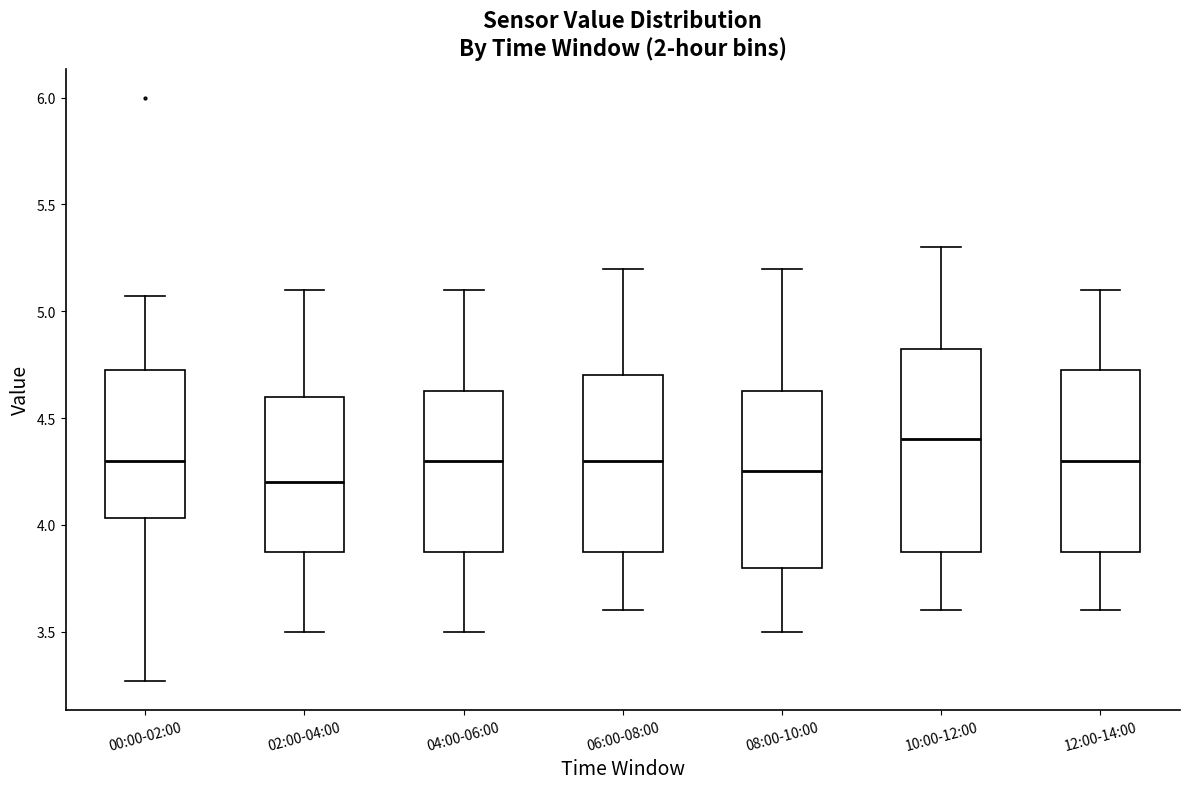

Reading left to right, read every box against the y-axis: the position of its median line, the range the box covers, and the ends of its whiskers. The values are not printed on the chart, so give them approximately, as read against the axis.

00:00-02:00: median 4.30, box 4.05 to 4.75, whiskers 3.25 to 5.05
02:00-04:00: median 4.20, box 3.90 to 4.60, whiskers 3.50 to 5.10
04:00-06:00: median 4.30, box 3.90 to 4.65, whiskers 3.50 to 5.10
06:00-08:00: median 4.30, box 3.90 to 4.70, whiskers 3.60 to 5.20
08:00-10:00: median 4.25, box 3.80 to 4.65, whiskers 3.50 to 5.20
10:00-12:00: median 4.40, box 3.90 to 4.85, whiskers 3.60 to 5.30
12:00-14:00: median 4.30, box 3.90 to 4.75, whiskers 3.60 to 5.10